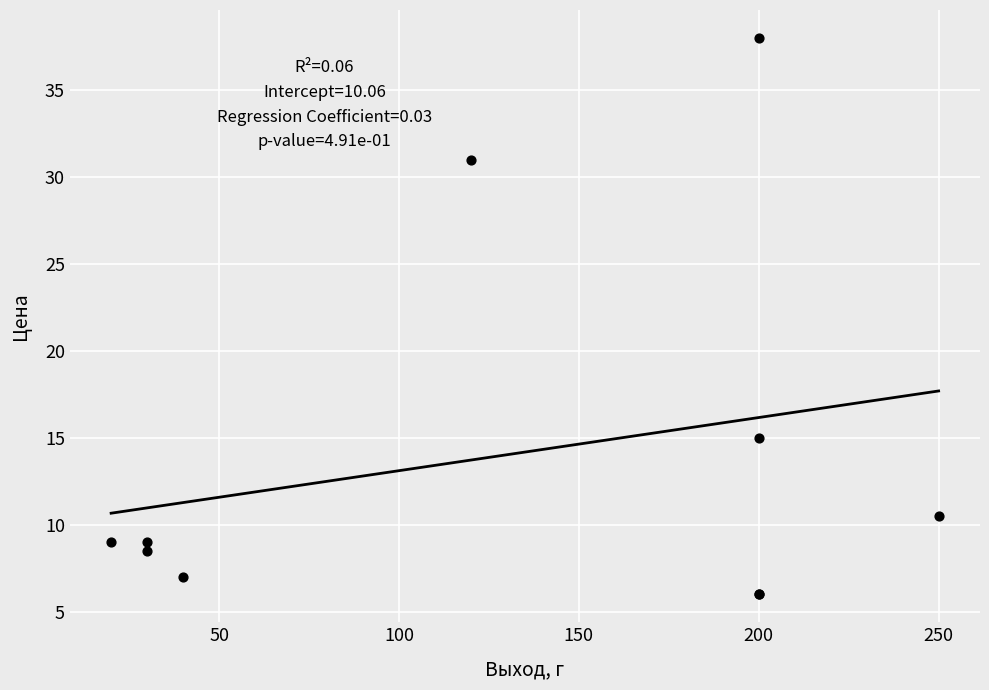

What Y value in the scatter plot is closest to 22?

15.0